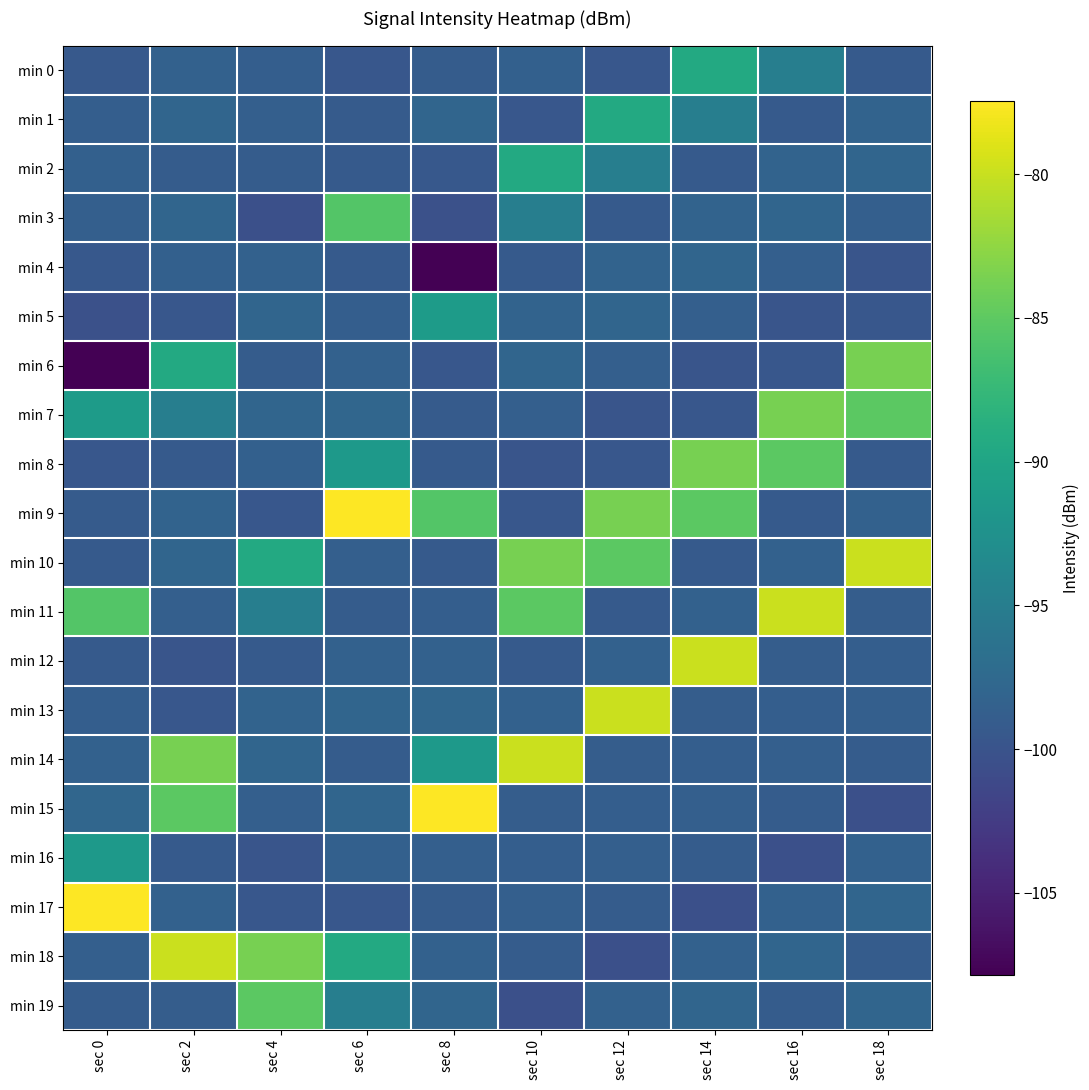

Reading left to right, extract all data points from this chart.

min 0: sec 0=-99.4	sec 2=-98.4	sec 4=-98.8	sec 6=-99.6	sec 8=-99.0	sec 10=-98.6	sec 12=-99.6	sec 14=-89.4	sec 16=-94.8	sec 18=-99.2
min 1: sec 0=-98.7	sec 2=-98.0	sec 4=-98.7	sec 6=-99.2	sec 8=-97.9	sec 10=-99.6	sec 12=-89.4	sec 14=-94.8	sec 16=-99.2	sec 18=-98.1
min 2: sec 0=-98.6	sec 2=-99.0	sec 4=-99.0	sec 6=-99.2	sec 8=-99.5	sec 10=-89.4	sec 12=-94.8	sec 14=-99.2	sec 16=-98.1	sec 18=-98.0
min 3: sec 0=-98.7	sec 2=-98.0	sec 4=-100.5	sec 6=-85.5	sec 8=-100.3	sec 10=-94.8	sec 12=-99.2	sec 14=-98.1	sec 16=-98.0	sec 18=-98.6
min 4: sec 0=-99.5	sec 2=-98.6	sec 4=-98.4	sec 6=-99.3	sec 8=-107.9	sec 10=-99.2	sec 12=-98.1	sec 14=-98.0	sec 16=-98.6	sec 18=-99.8
min 5: sec 0=-100.3	sec 2=-99.6	sec 4=-98.0	sec 6=-98.8	sec 8=-91.1	sec 10=-98.1	sec 12=-98.0	sec 14=-98.6	sec 16=-99.8	sec 18=-99.7
min 6: sec 0=-107.9	sec 2=-89.4	sec 4=-99.0	sec 6=-98.4	sec 8=-99.6	sec 10=-98.0	sec 12=-98.6	sec 14=-99.8	sec 16=-99.7	sec 18=-83.7
min 7: sec 0=-91.1	sec 2=-94.8	sec 4=-98.0	sec 6=-97.8	sec 8=-99.2	sec 10=-98.6	sec 12=-99.8	sec 14=-99.7	sec 16=-83.7	sec 18=-85.2
min 8: sec 0=-99.6	sec 2=-99.2	sec 4=-98.6	sec 6=-91.5	sec 8=-99.2	sec 10=-99.8	sec 12=-99.7	sec 14=-83.7	sec 16=-85.2	sec 18=-99.2
min 9: sec 0=-99.2	sec 2=-98.1	sec 4=-99.6	sec 6=-77.5	sec 8=-85.5	sec 10=-99.7	sec 12=-83.7	sec 14=-85.2	sec 16=-99.2	sec 18=-98.5
min 10: sec 0=-99.2	sec 2=-98.0	sec 4=-89.4	sec 6=-98.6	sec 8=-99.3	sec 10=-83.7	sec 12=-85.2	sec 14=-99.2	sec 16=-98.5	sec 18=-79.9
min 11: sec 0=-85.5	sec 2=-98.6	sec 4=-94.8	sec 6=-99.0	sec 8=-98.8	sec 10=-85.2	sec 12=-99.2	sec 14=-98.5	sec 16=-79.9	sec 18=-98.9
min 12: sec 0=-99.3	sec 2=-99.8	sec 4=-99.2	sec 6=-98.4	sec 8=-98.4	sec 10=-99.2	sec 12=-98.5	sec 14=-79.9	sec 16=-98.9	sec 18=-98.8
min 13: sec 0=-98.8	sec 2=-99.7	sec 4=-98.1	sec 6=-98.0	sec 8=-97.8	sec 10=-98.5	sec 12=-79.9	sec 14=-98.9	sec 16=-98.8	sec 18=-98.7
min 14: sec 0=-98.4	sec 2=-83.7	sec 4=-98.0	sec 6=-99.0	sec 8=-91.5	sec 10=-79.9	sec 12=-98.9	sec 14=-98.8	sec 16=-98.7	sec 18=-99.0
min 15: sec 0=-97.8	sec 2=-85.2	sec 4=-98.6	sec 6=-98.0	sec 8=-77.5	sec 10=-98.9	sec 12=-98.8	sec 14=-98.7	sec 16=-99.0	sec 18=-100.5
min 16: sec 0=-91.5	sec 2=-99.2	sec 4=-99.8	sec 6=-98.6	sec 8=-98.6	sec 10=-98.8	sec 12=-98.7	sec 14=-99.0	sec 16=-100.5	sec 18=-98.4
min 17: sec 0=-77.5	sec 2=-98.5	sec 4=-99.7	sec 6=-99.6	sec 8=-99.0	sec 10=-98.7	sec 12=-99.0	sec 14=-100.5	sec 16=-98.4	sec 18=-98.0
min 18: sec 0=-98.6	sec 2=-79.9	sec 4=-83.7	sec 6=-89.4	sec 8=-98.4	sec 10=-99.0	sec 12=-100.5	sec 14=-98.4	sec 16=-98.0	sec 18=-99.0
min 19: sec 0=-99.0	sec 2=-98.9	sec 4=-85.2	sec 6=-94.8	sec 8=-98.0	sec 10=-100.5	sec 12=-98.4	sec 14=-98.0	sec 16=-99.0	sec 18=-98.0